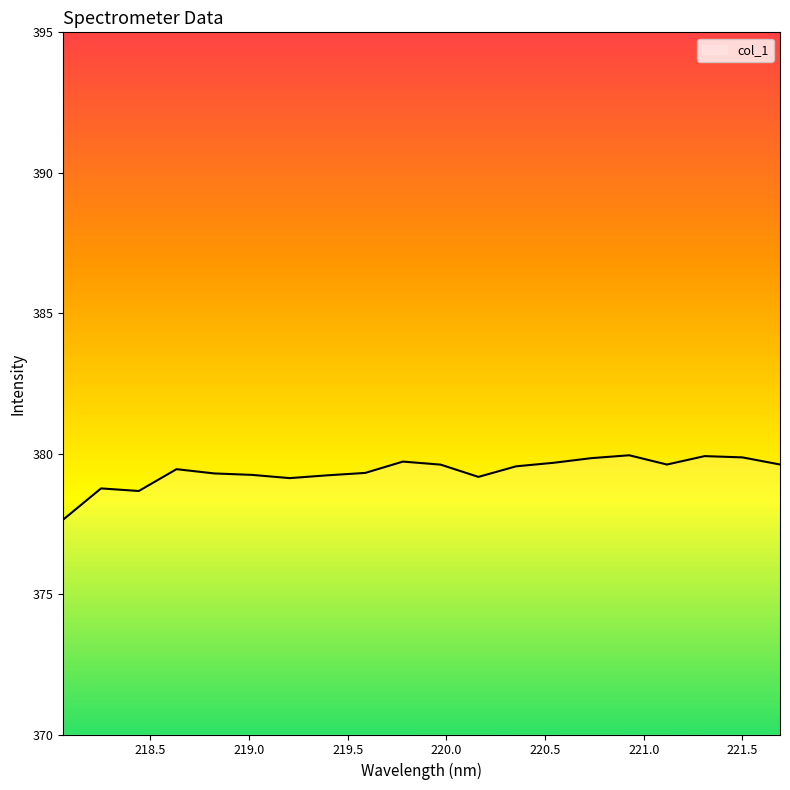

What is the smallest value displayed?

377.7